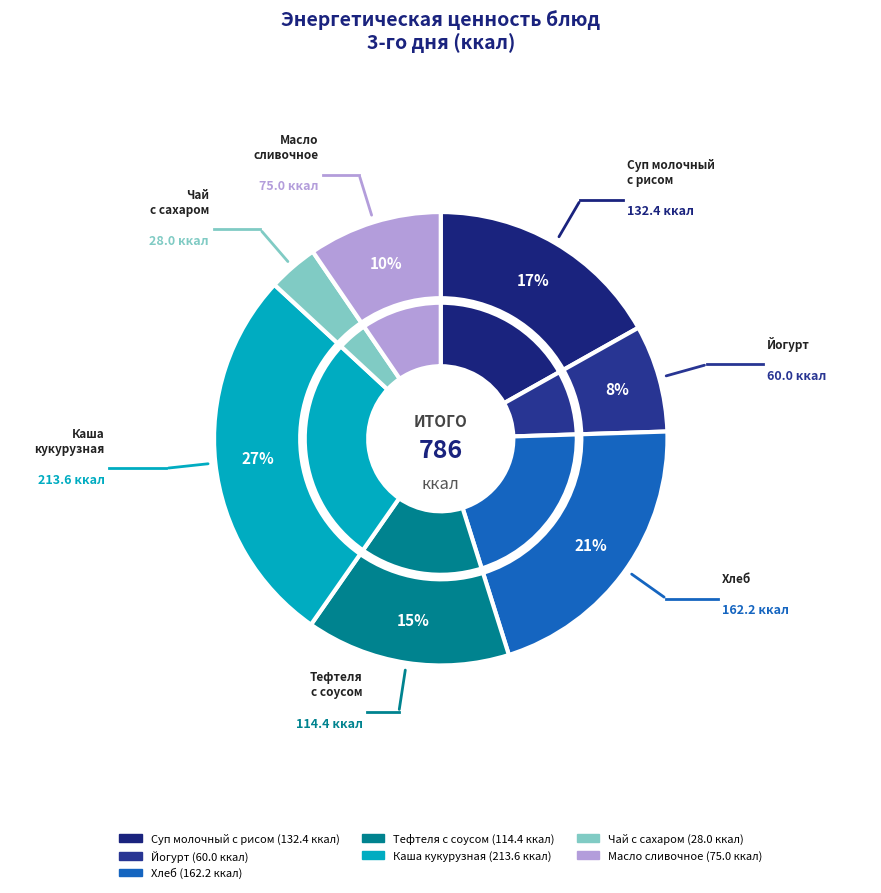

What portion of the pie excludes Суп молочный с рисом?

83.1%